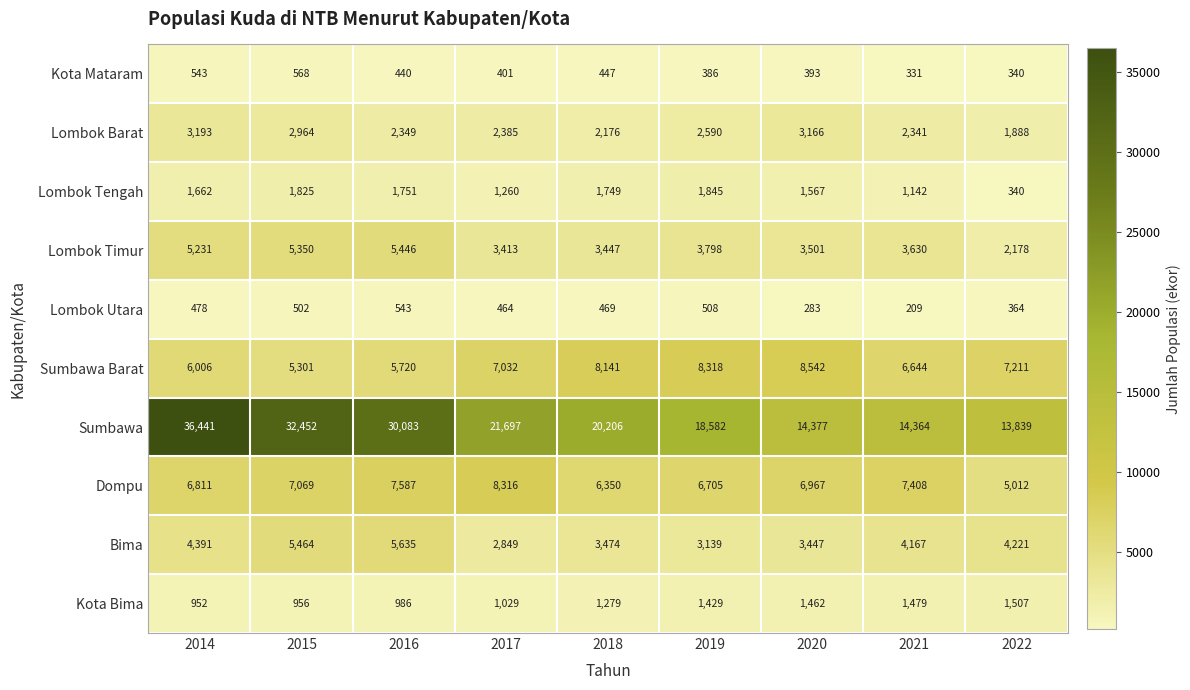

The value of Sumbawa Barat at 2014 is 8460. True or false?

False